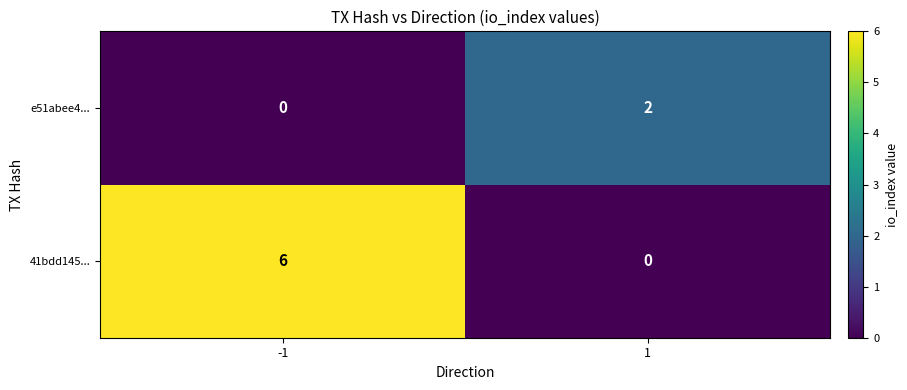

What is the spread (max minus min) of values at -1?

6